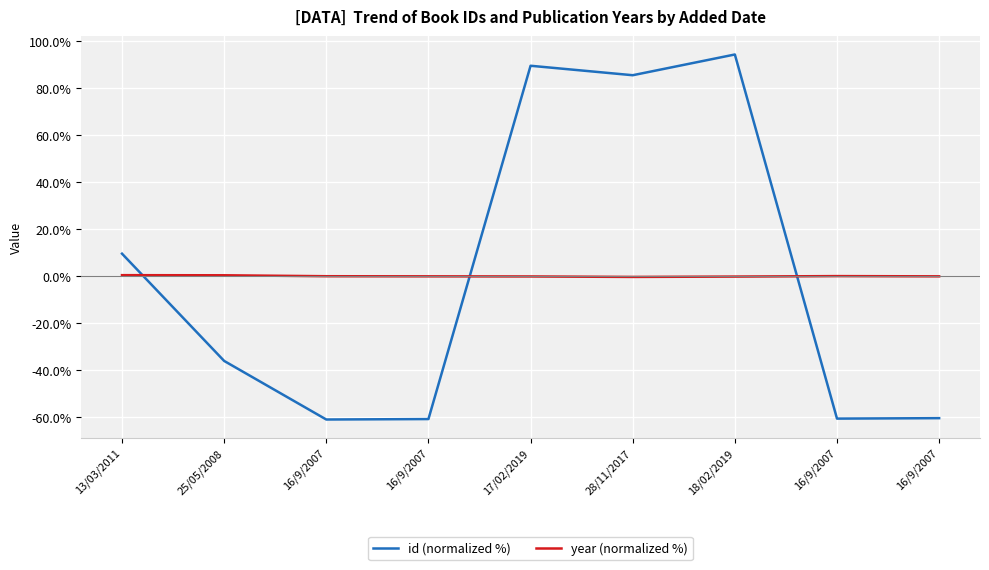

Where is the first local maximum for year (normalized %)?

16/9/2007